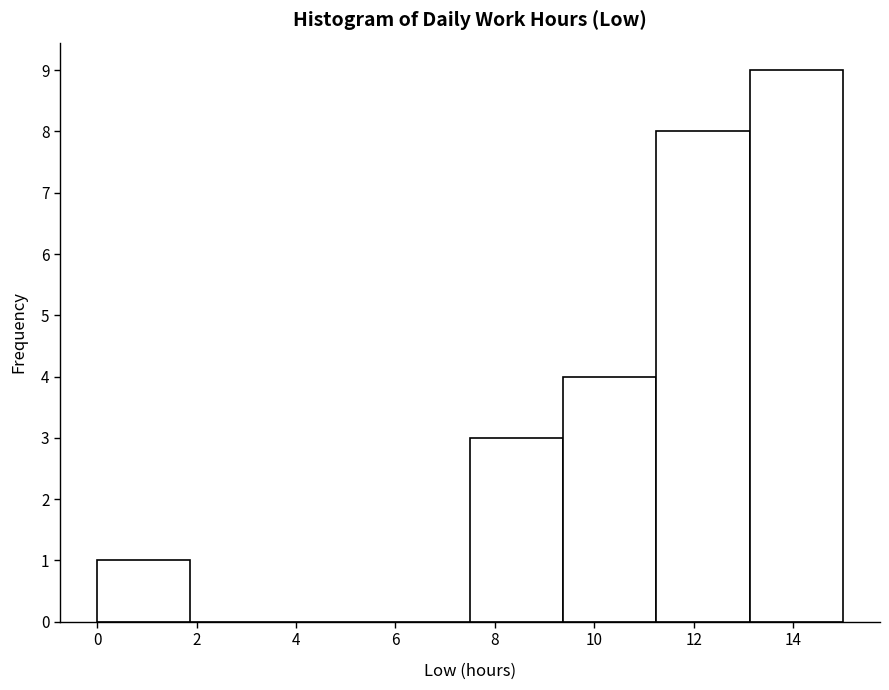

Which range on the x-axis has the tallest bar?

13.2 to 15.0